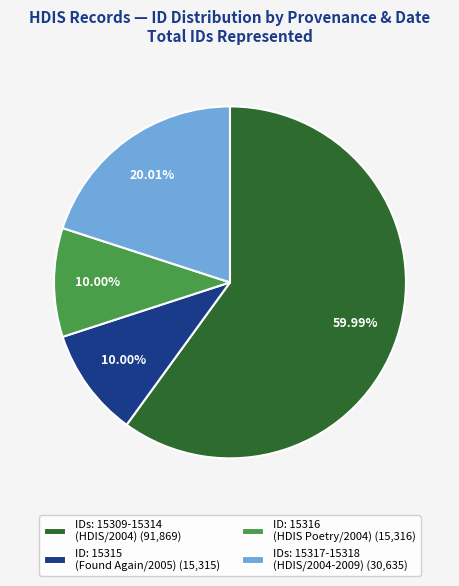

Do IDs: 15317-15318 (HDIS/2004-2009) (30,635) and ID: 15315 (Found Again/2005) (15,315) together represent more than half of the pie?

No